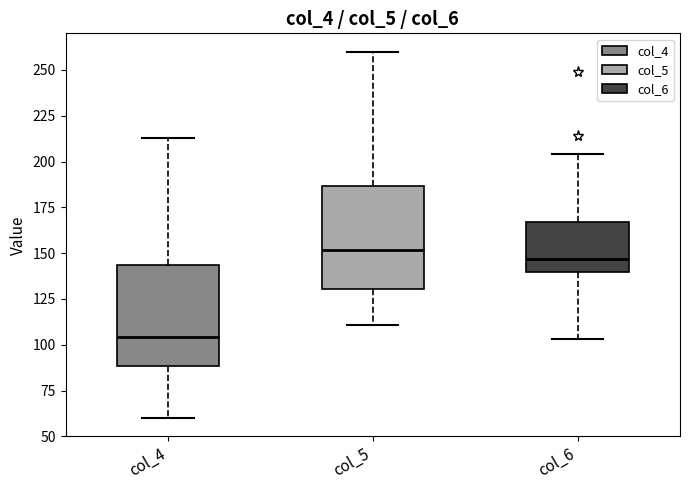

Reading left to right, transcribe this box plot: for each box, give where its median line is, the range the box spans, and where its two whiskers end, as read against the y-axis. The values are not printed on the chart, so give them approximately, as read against the axis.

col_4: median 105, box 90 to 145, whiskers 60 to 215
col_5: median 150, box 130 to 185, whiskers 110 to 260
col_6: median 145, box 140 to 165, whiskers 105 to 205